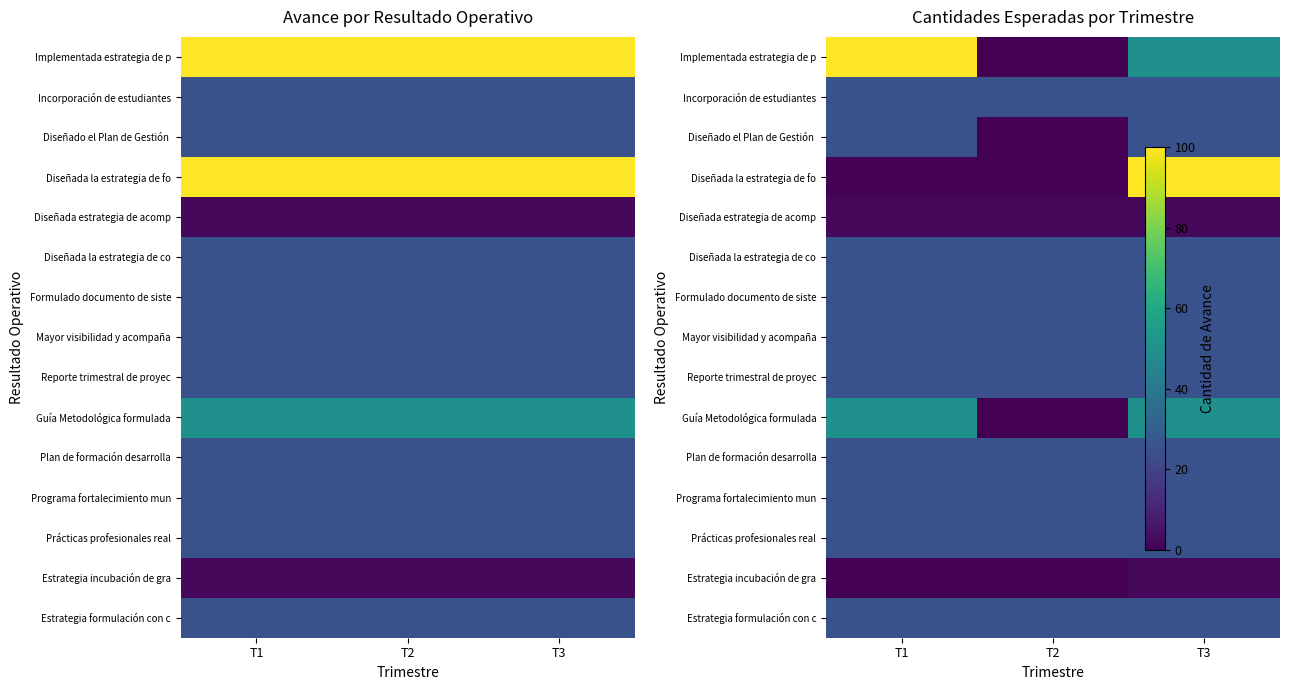

Where is Implementada estrategia de p nearest to the value 50?

T3